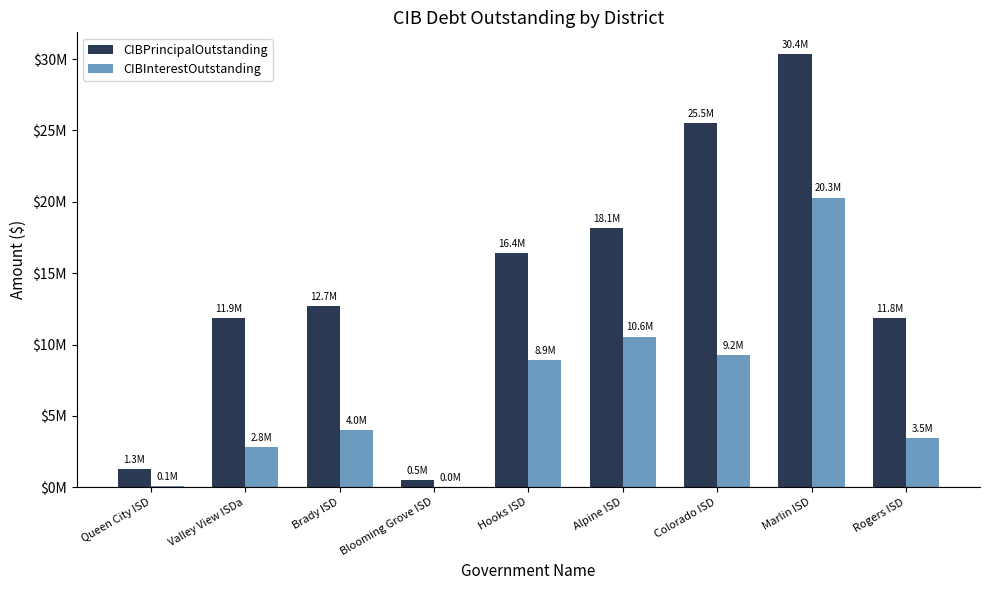

Reading left to right, what are all the values shown in this chart?

CIBPrincipalOutstanding: 1290000.0	11865000.0	12705000.0	480000.0	16430000.0	18135000.0	25545000.0	30360000.0	11850000.0
CIBInterestOutstanding: 87470.0	2790137.8	4026681.2	28200.0	8921343.8	10557925.0	9247159.5	20293940.8	3468599.0